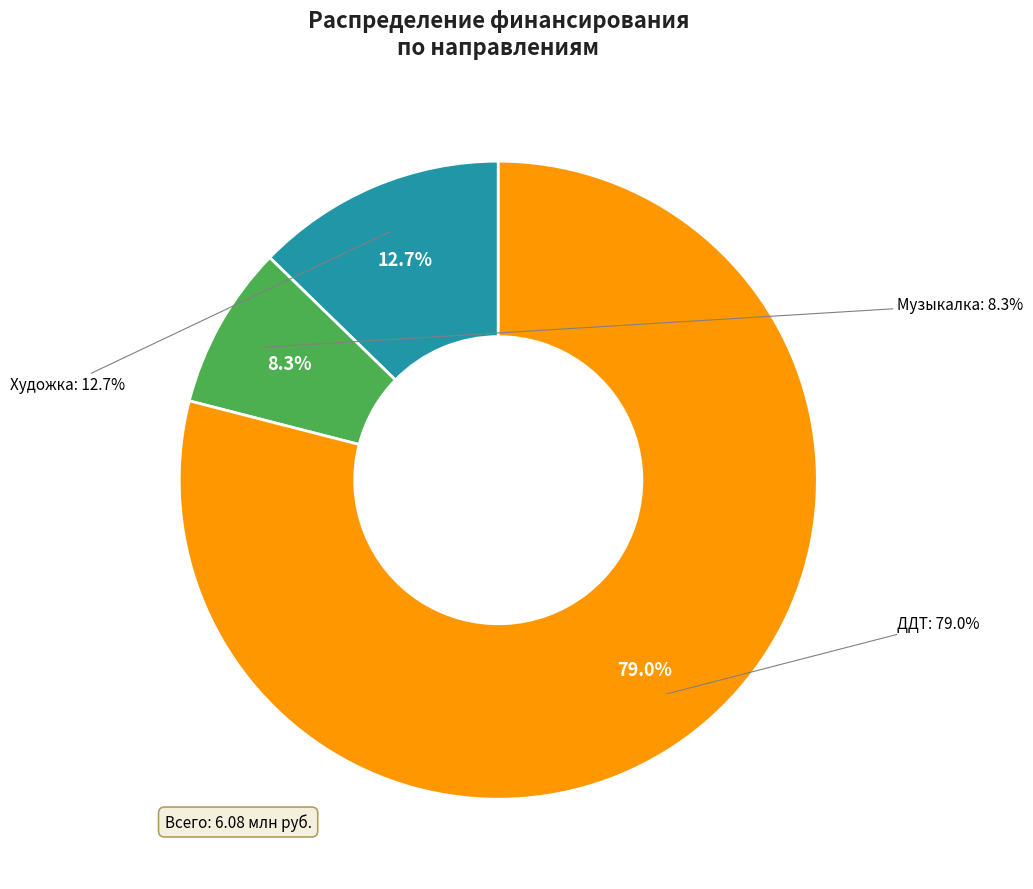

To the nearest percent, what percentage of the pie is ДДТ?

79%